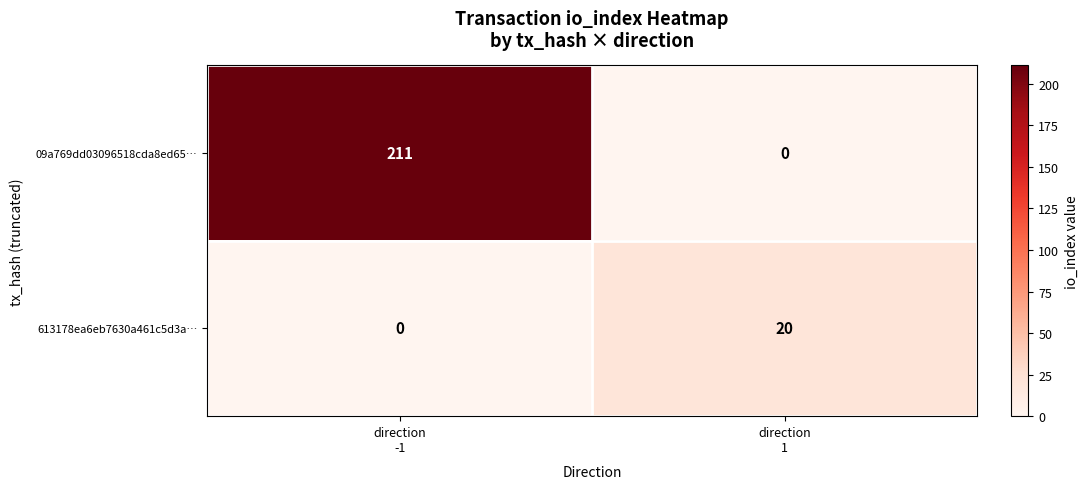

How many positive values does the 613178ea6eb7630a461c5d3a… series have?

1